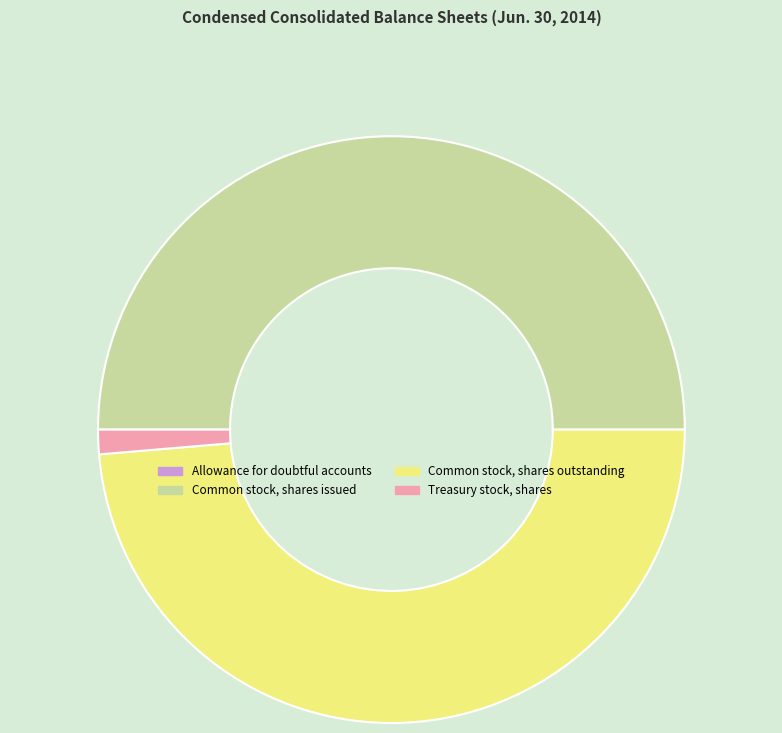

Which category has the biggest portion of the pie?

Common stock, shares issued